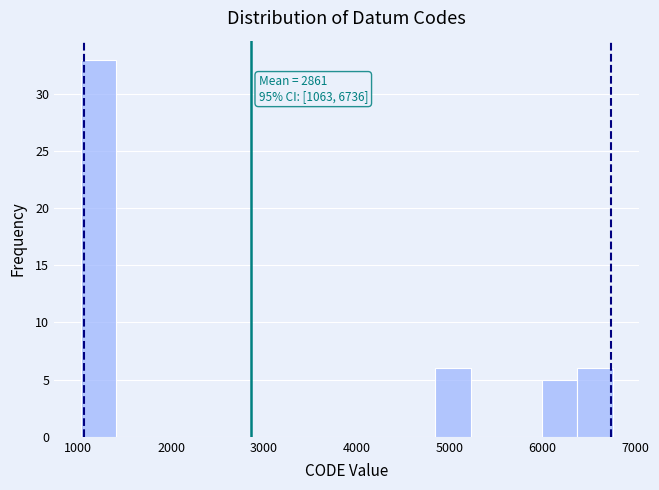

Read against the x-axis, roughly where is the centre of the tallest bar?

1200